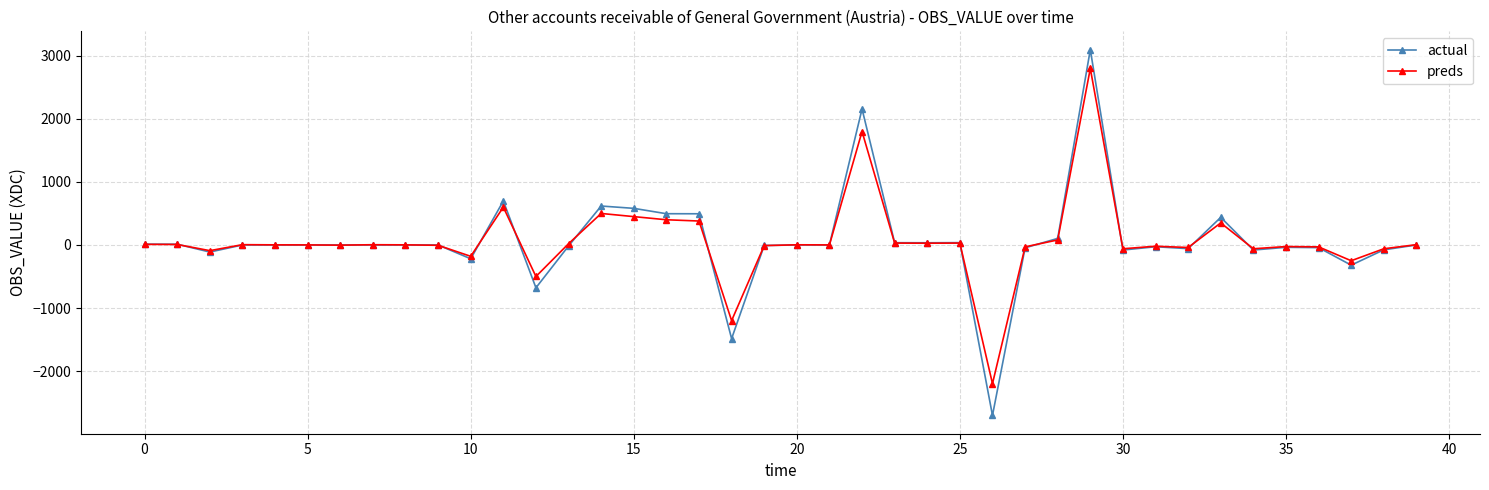

What is the maximum value for preds?

2800